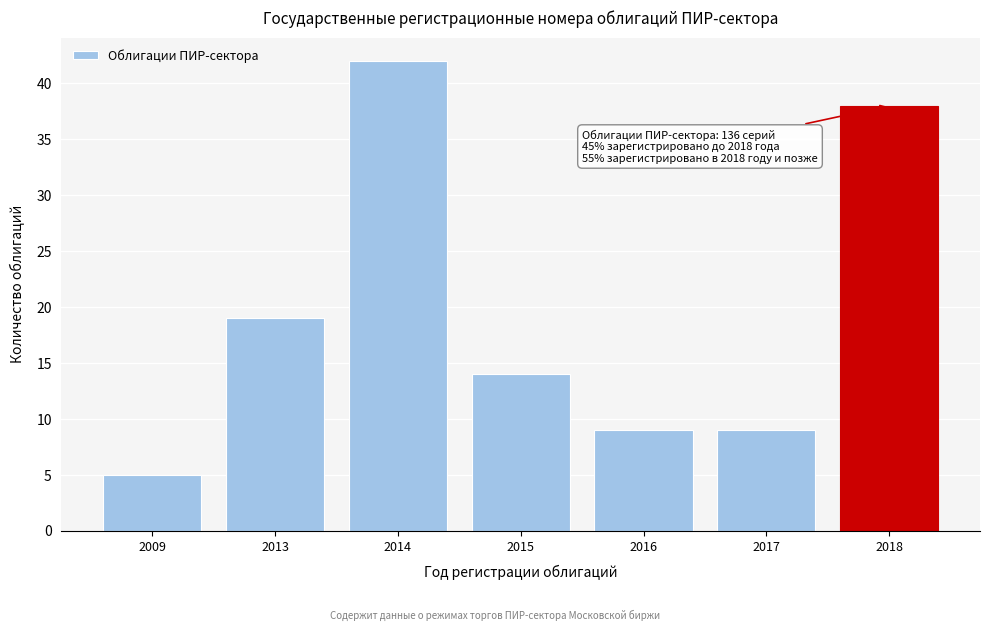

Reading left to right, what are all the values shown in this chart?

5	19	42	14	9	9	38